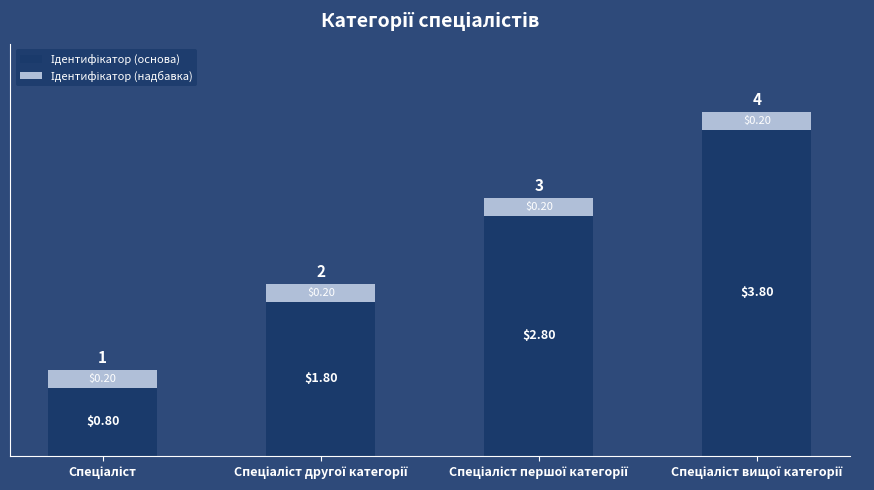

Is it true that Ідентифікатор (надбавка) equals 0.1 at Спеціаліст другої категорії?

False